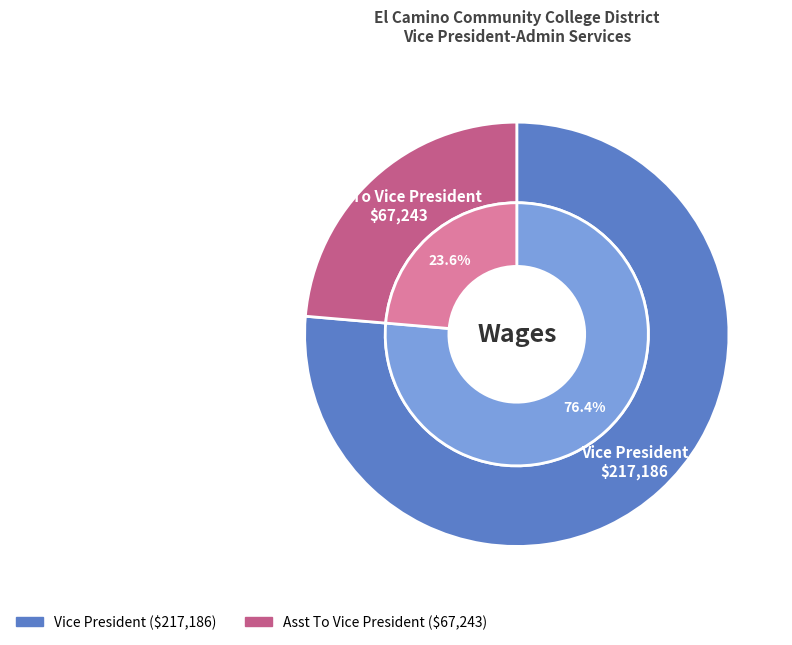

To the nearest percent, what portion does Vice President represent?

76%